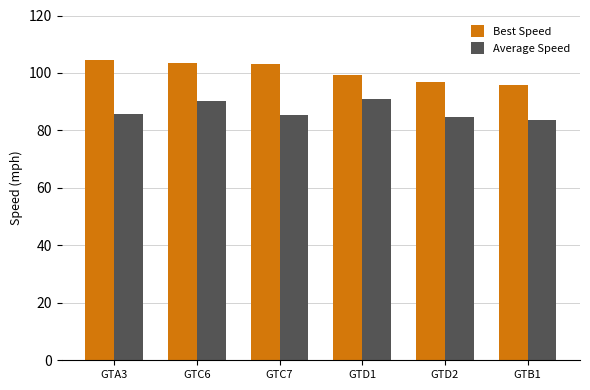

Read the Average Speed value at GTD2.

84.5